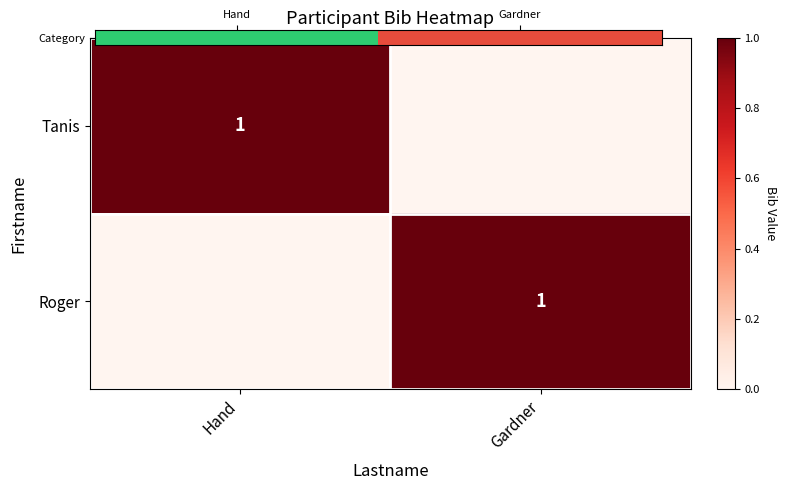

At which label is Roger closest to 0?

Hand